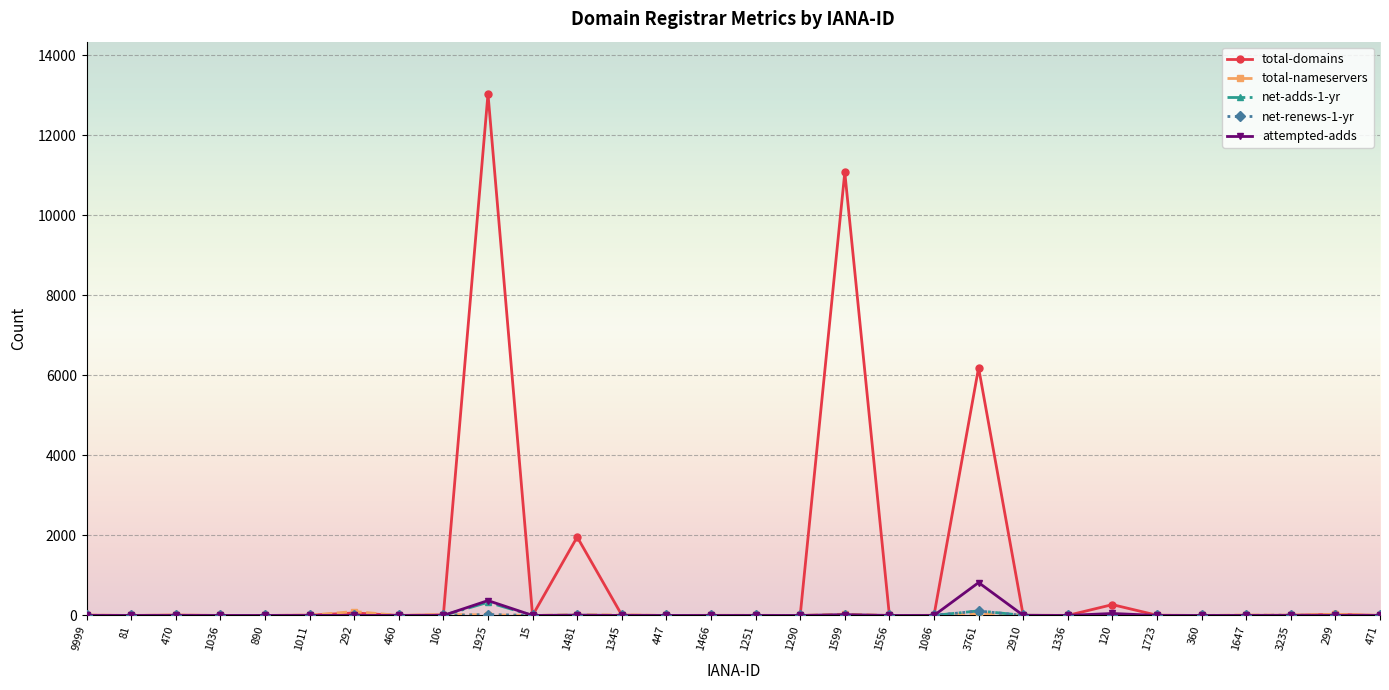

At how many categories does at least one series exceed 5220?

3